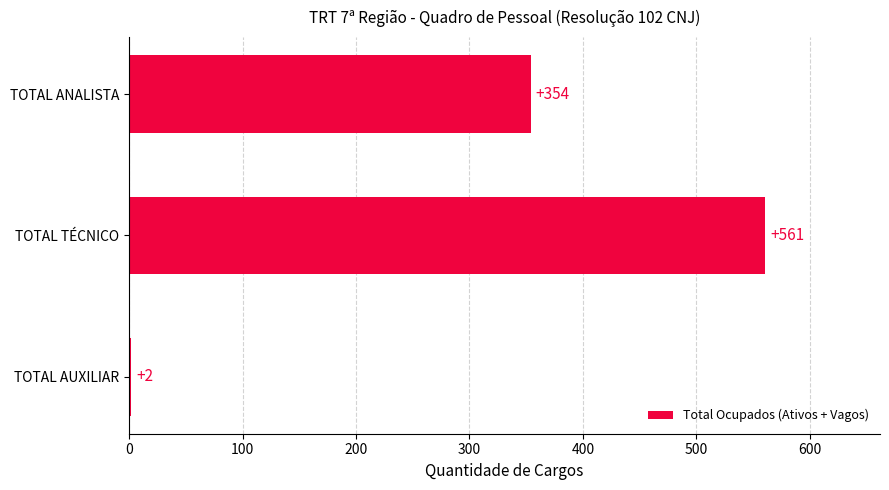

Which category has the lowest value across all series?

TOTAL AUXILIAR